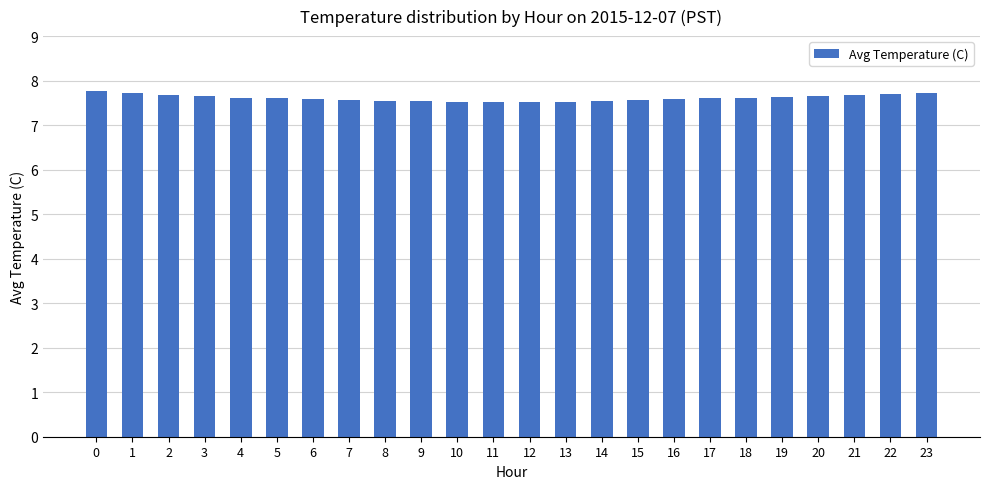

Count the values in the range 7 to 8.

24